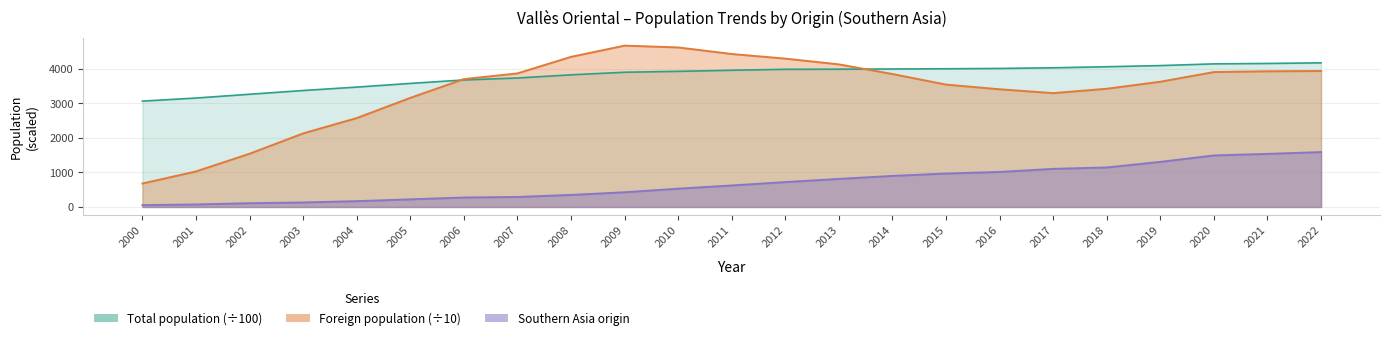

What is the average value of the Foreign population series?

3397.2